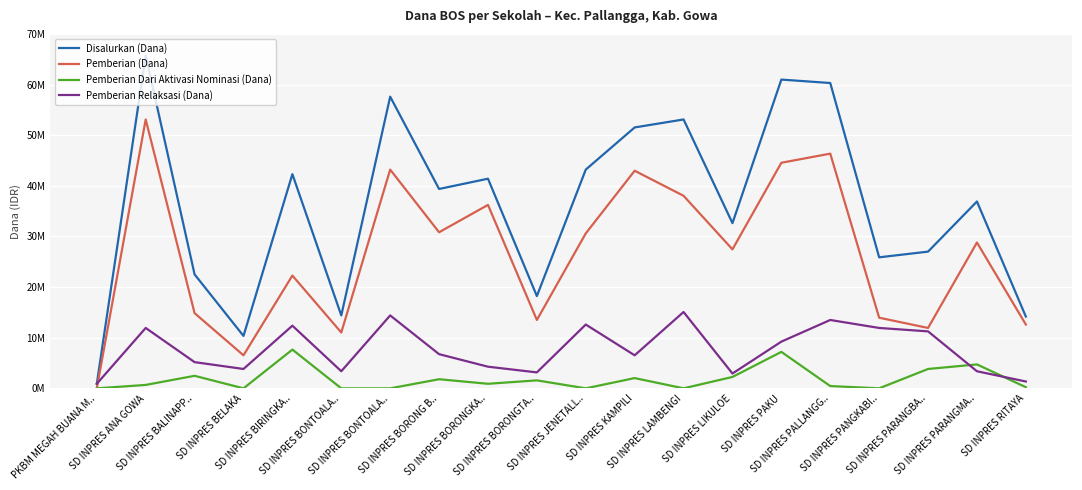

What are all the series names shown in the legend?

Disalurkan (Dana), Pemberian (Dana), Pemberian Dari Aktivasi Nominasi (Dana), Pemberian Relaksasi (Dana)